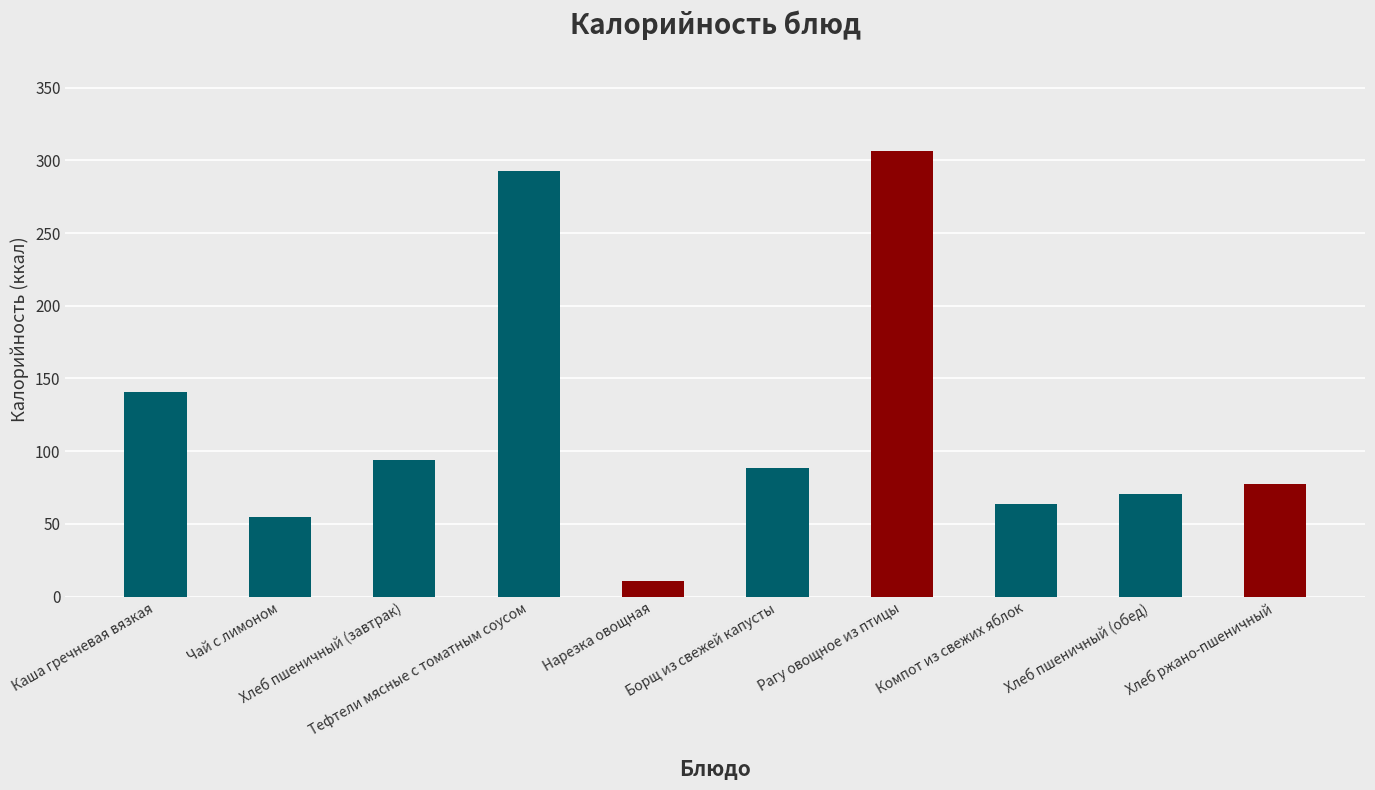

What position from the right is Тефтели мясные с томатным соусом?

7